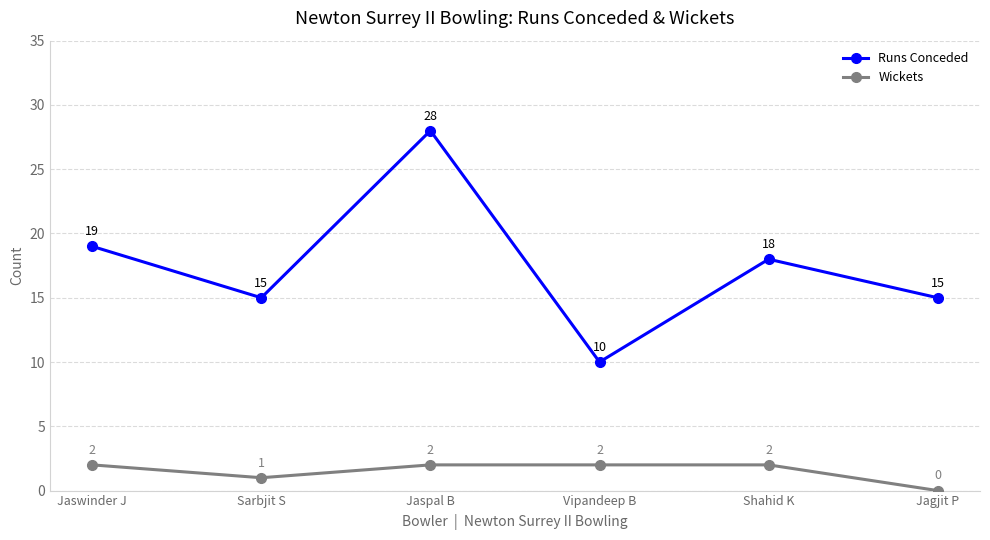

List the series in order of their peak value, lowest first.

Wickets, Runs Conceded